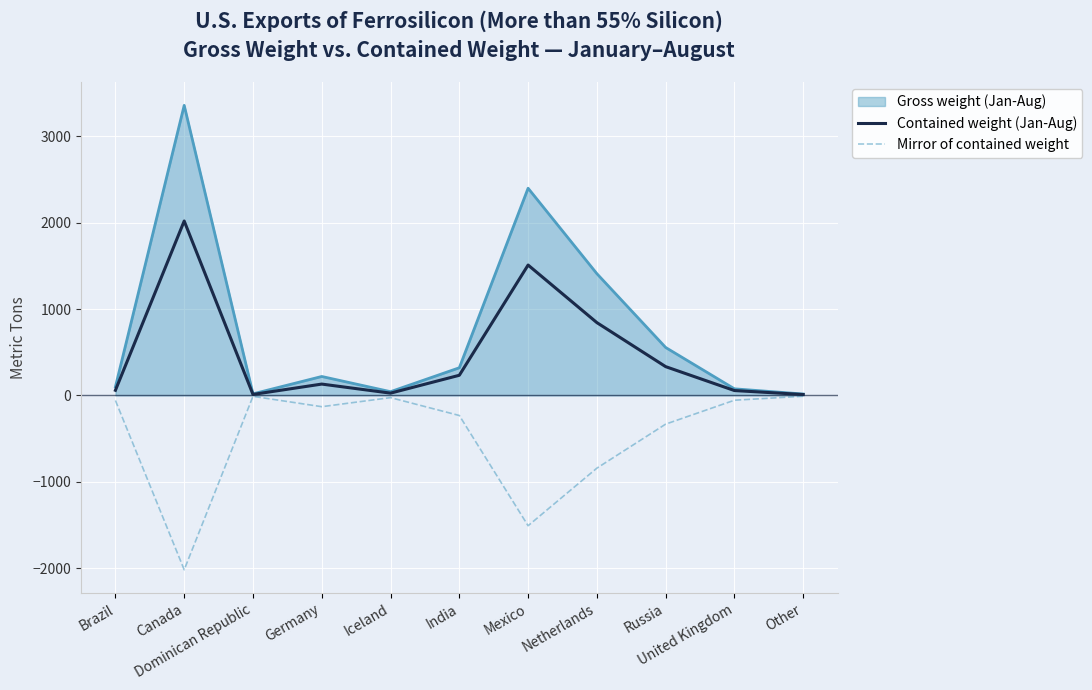

List the series in order of their peak value, lowest first.

Mirror of contained weight, Contained weight (Jan-Aug), Gross weight (Jan-Aug)